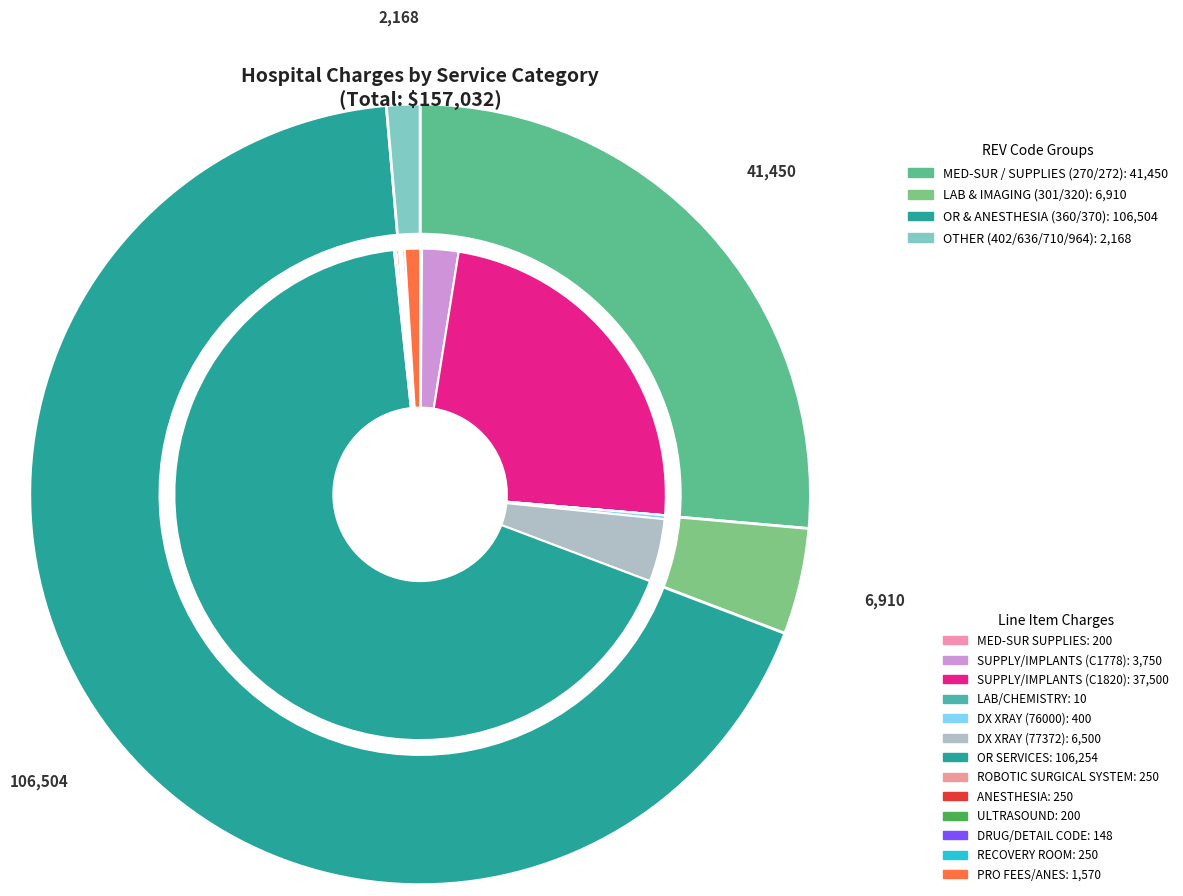

Rank the categories by value from lowest to highest.

LAB/CHEMISTRY, DRUG/DETAIL CODE, MED-SUR SUPPLIES, ULTRASOUND, ROBOTIC SURGICAL SYSTEM, ANESTHESIA, RECOVERY ROOM, DX XRAY (76000), PRO FEES/ANES, SUPPLY/IMPLANTS (C1778), DX XRAY (77372), SUPPLY/IMPLANTS (C1820), OR SERVICES